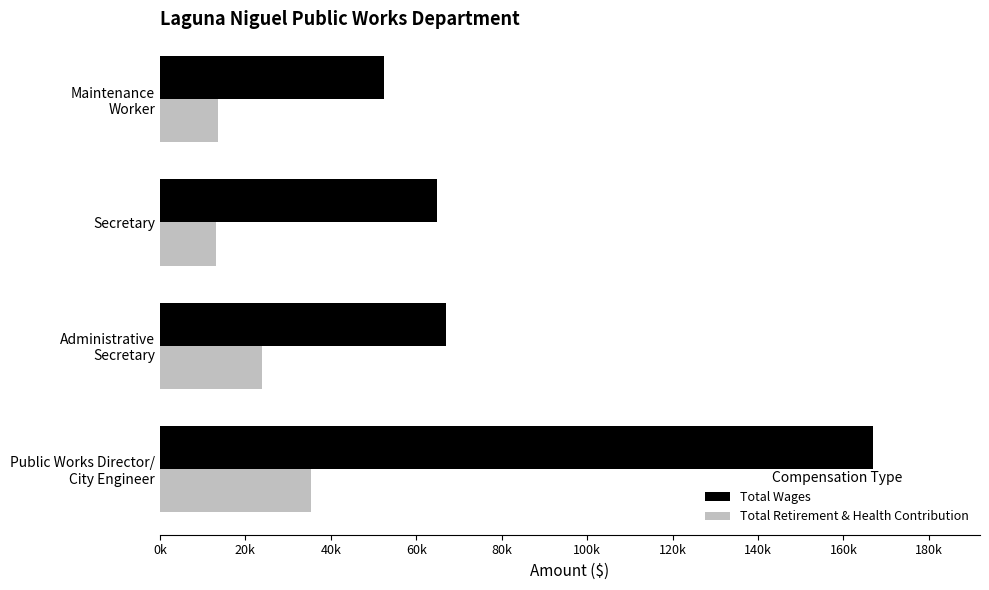

What are all the series names shown in the legend?

Total Wages, Total Retirement & Health Contribution